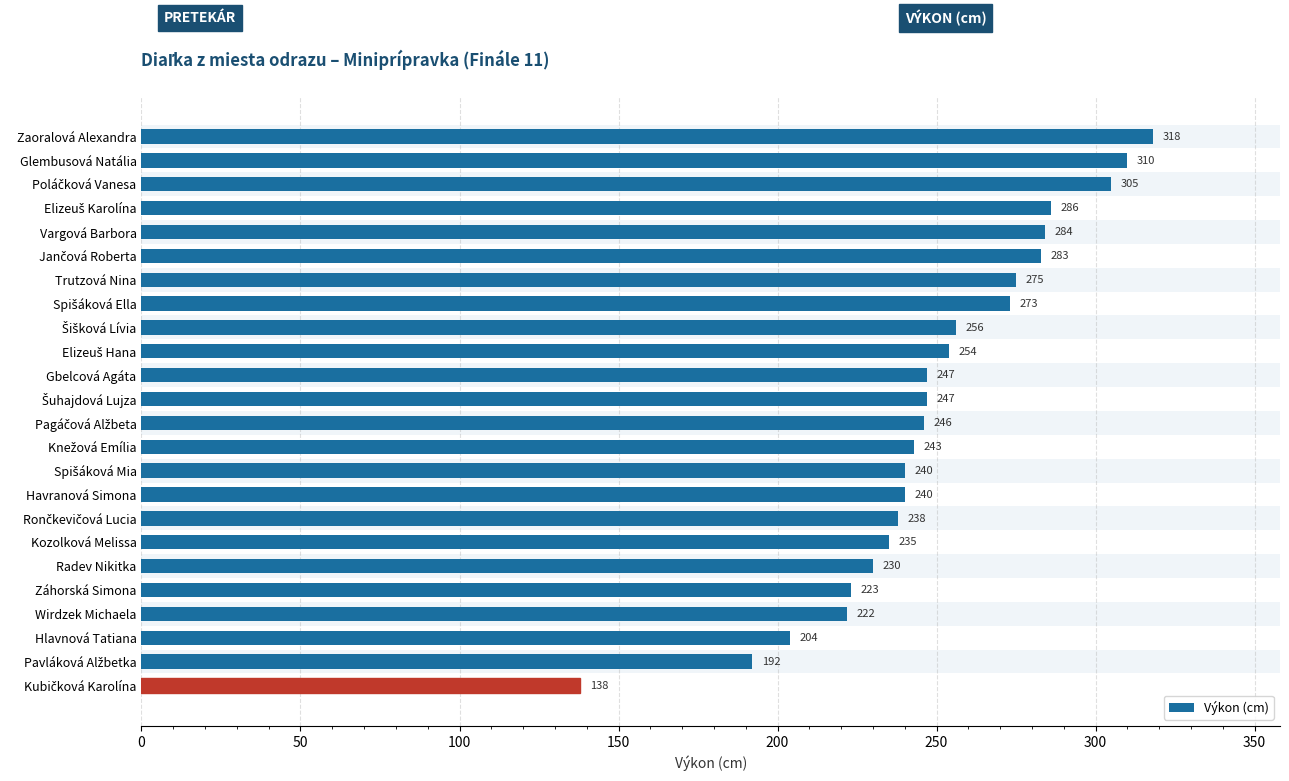

Between Radev Nikitka and Záhorská Simona, which is larger?

Radev Nikitka